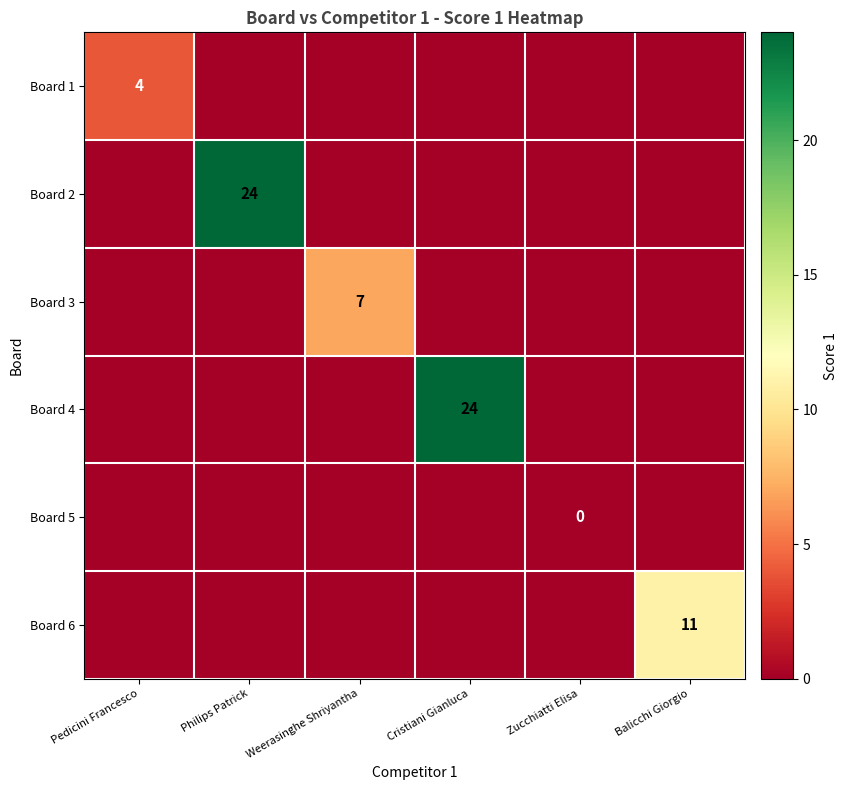

At which category is the sum across all series the highest?

Philips Patrick